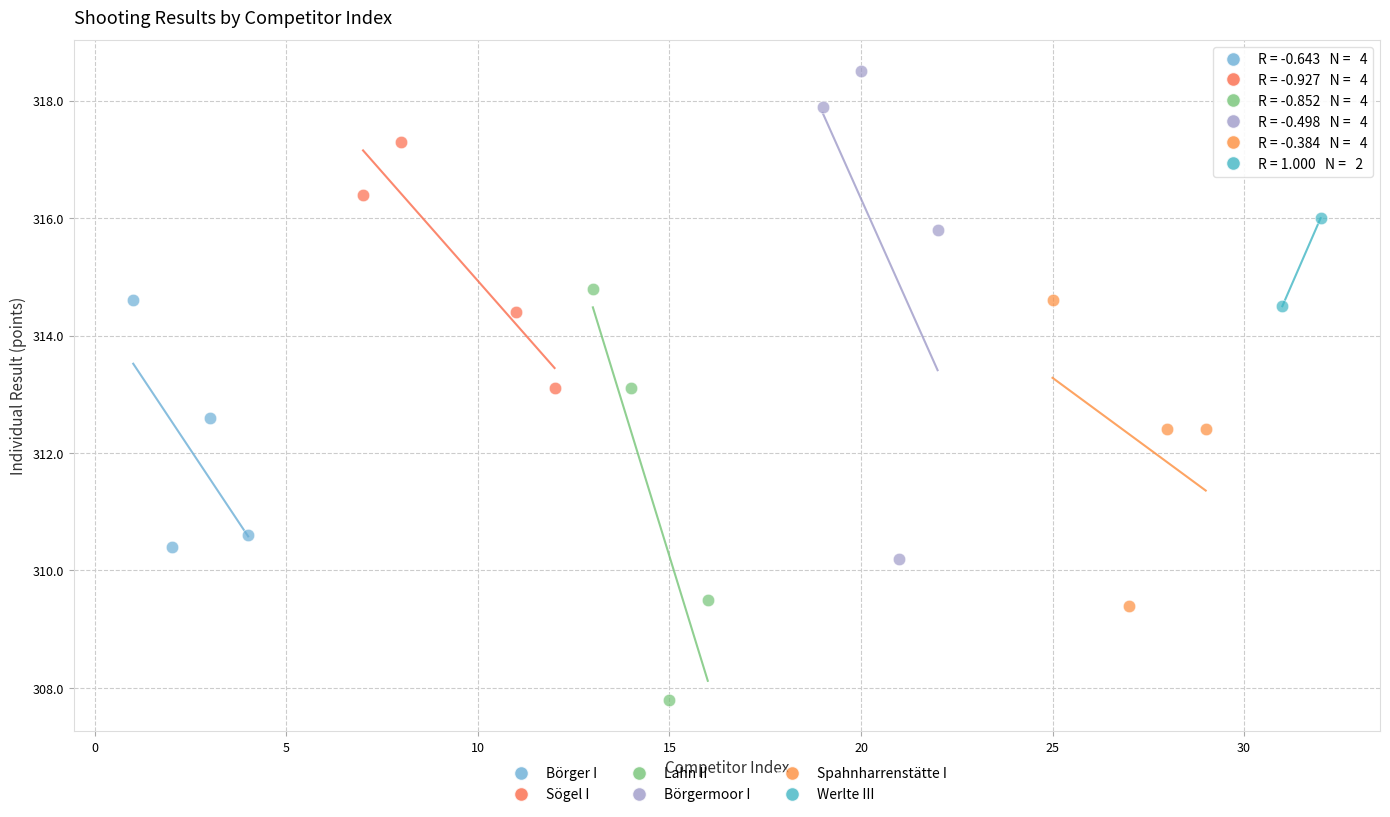

What are all the series names shown in the legend?

Börger I, Sögel I, Lahn II, Börgermoor I, Spahnharrenstätte I, Werlte III